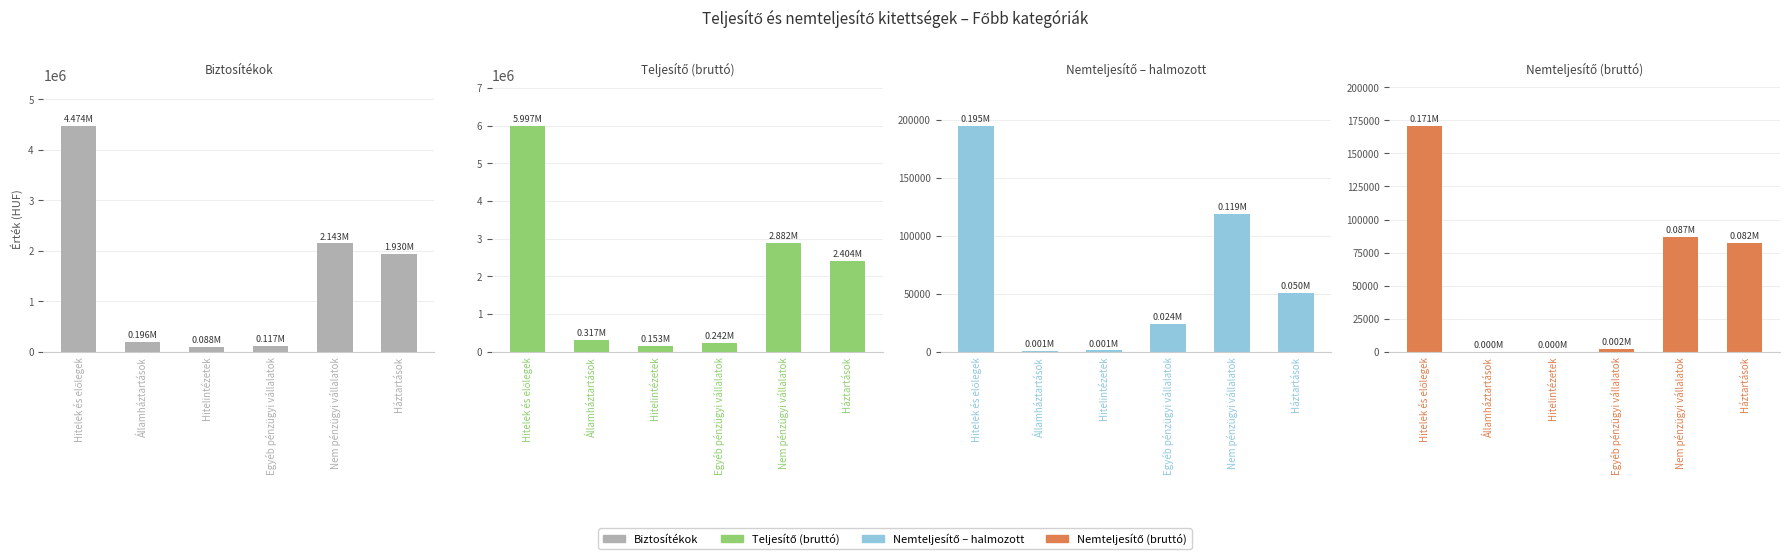

What is the sum of the Biztosítékok values at Hitelintézetek and Egyéb pénzügyi vállalatok?

205350.9